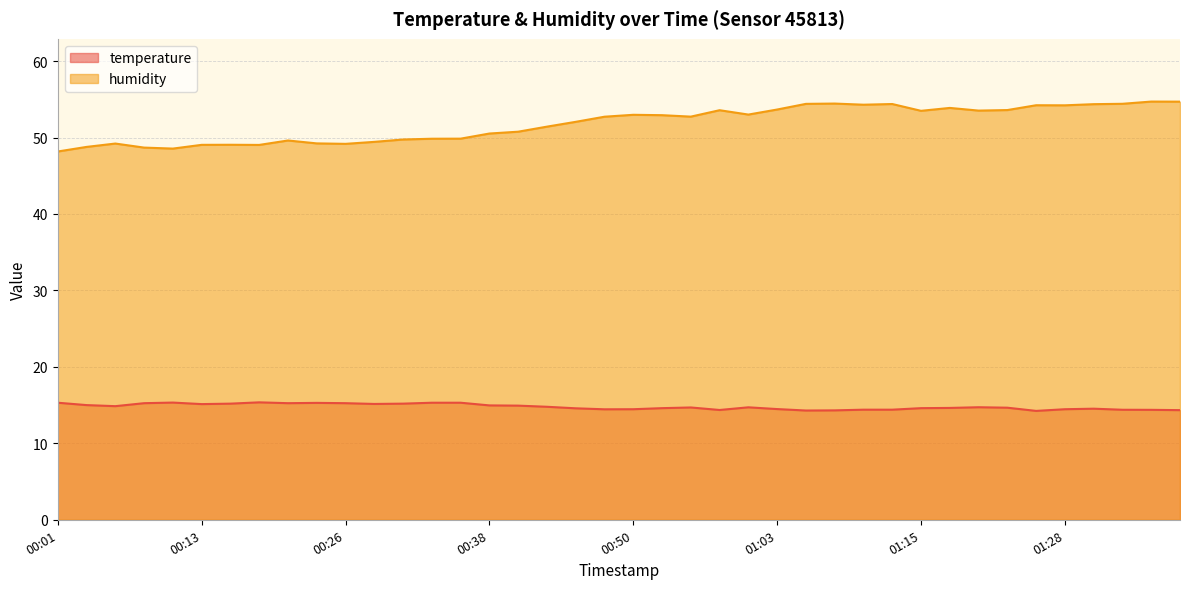

List the series in order of their peak value, highest first.

humidity, temperature